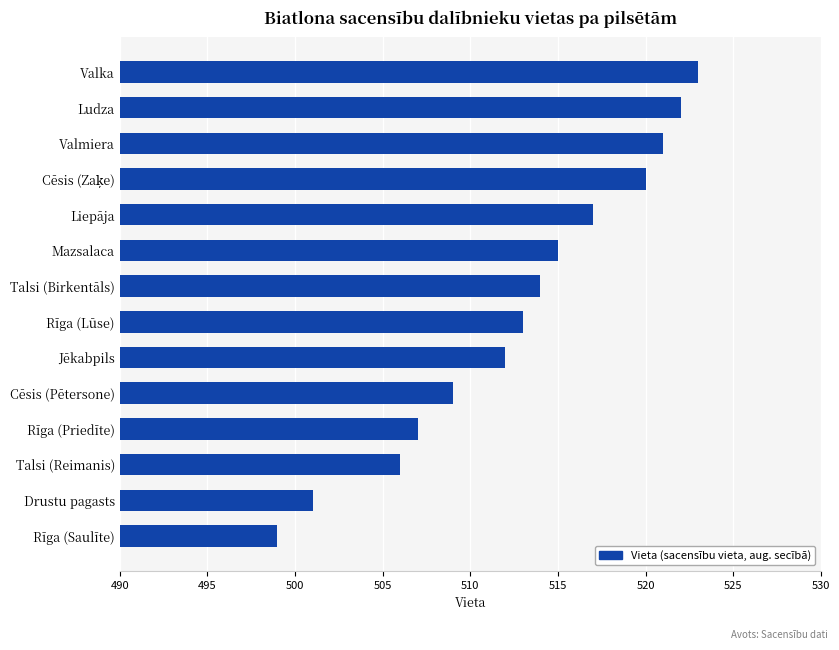

Is it true that the value at Valmiera is 938?

False